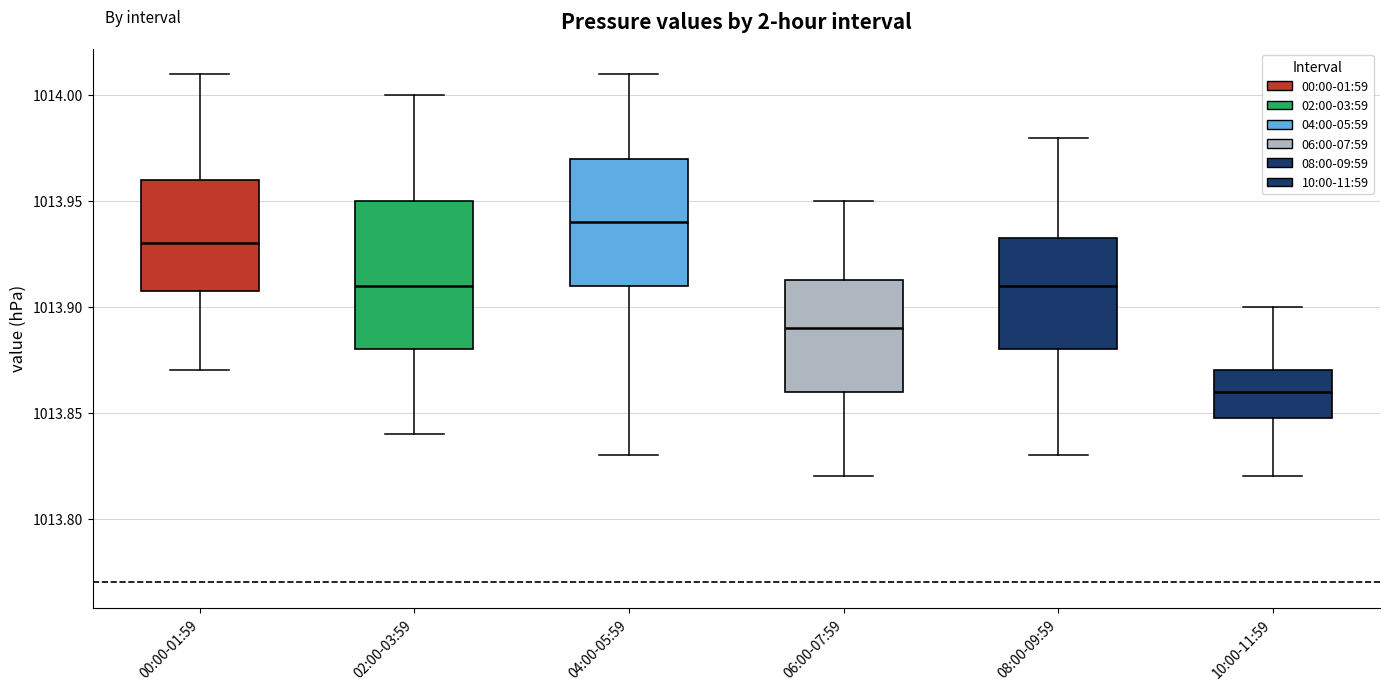

Where does the upper whisker of the box for 06:00-07:59 end on the y-axis? The values are not printed on the chart, so give them approximately, as read against the axis.

1013.950